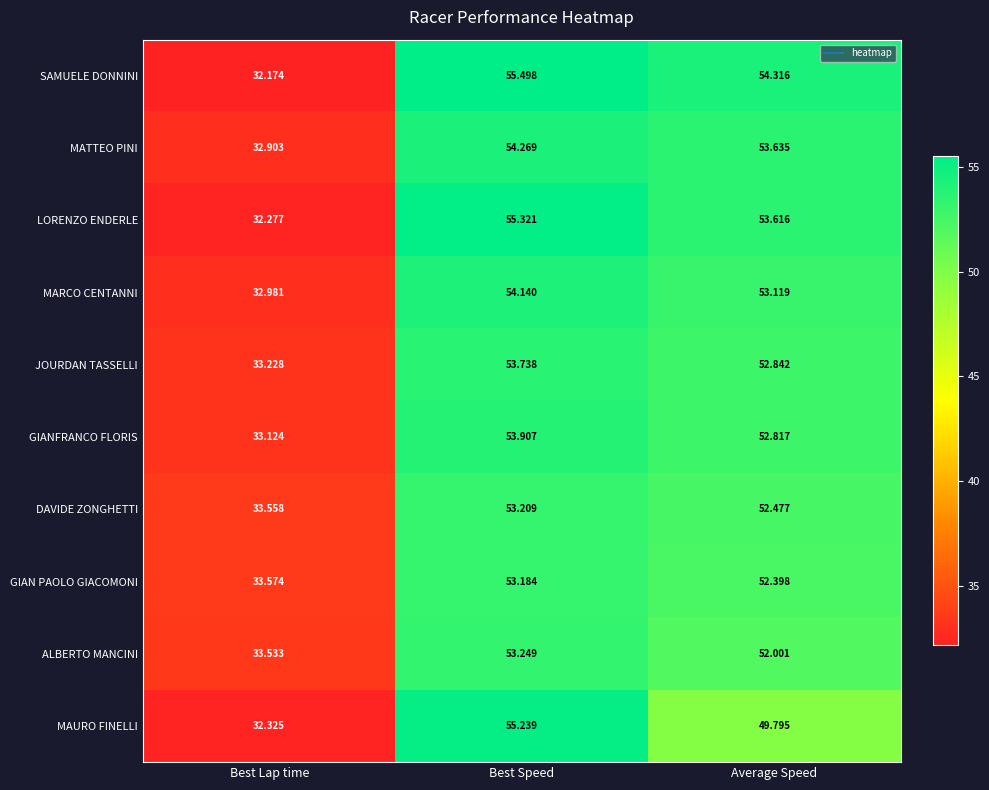

Where does the JOURDAN TASSELLI series first go above 52?

Best Speed